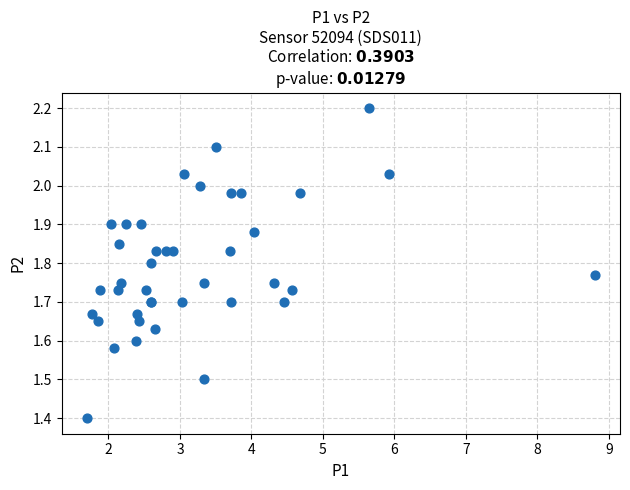

What Y value in the scatter plot is closest to 1?

1.4